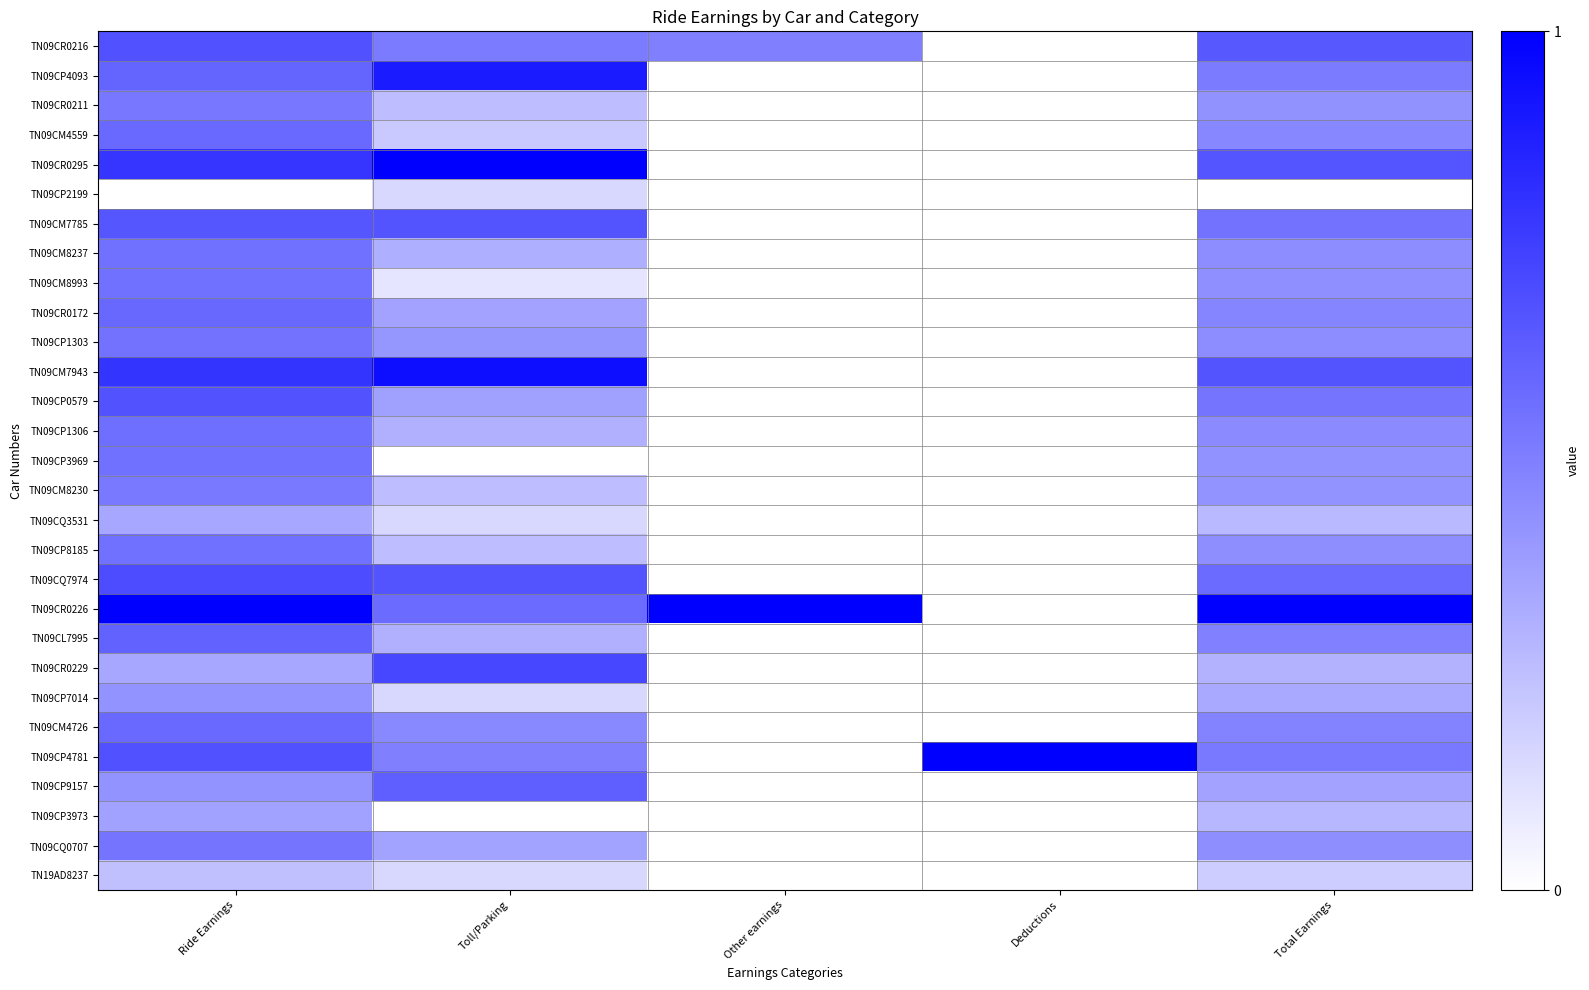

Reading right to left, what are all the values shown in this chart?

TN09CR0216: Total Earnings=0.7	Deductions=0.0	Other earnings=0.5	Toll/Parking=0.5	Ride Earnings=0.7
TN09CP4093: Total Earnings=0.5	Deductions=0.0	Other earnings=0.0	Toll/Parking=0.9	Ride Earnings=0.6
TN09CR0211: Total Earnings=0.4	Deductions=0.0	Other earnings=0.0	Toll/Parking=0.3	Ride Earnings=0.5
TN09CM4559: Total Earnings=0.5	Deductions=0.0	Other earnings=0.0	Toll/Parking=0.2	Ride Earnings=0.6
TN09CR0295: Total Earnings=0.7	Deductions=0.0	Other earnings=0.0	Toll/Parking=1.0	Ride Earnings=0.8
TN09CP2199: Total Earnings=0.0	Deductions=0.0	Other earnings=0.0	Toll/Parking=0.2	Ride Earnings=0.0
TN09CM7785: Total Earnings=0.5	Deductions=0.0	Other earnings=0.0	Toll/Parking=0.7	Ride Earnings=0.7
TN09CM8237: Total Earnings=0.4	Deductions=0.0	Other earnings=0.0	Toll/Parking=0.3	Ride Earnings=0.6
TN09CM8993: Total Earnings=0.4	Deductions=0.0	Other earnings=0.0	Toll/Parking=0.1	Ride Earnings=0.6
TN09CR0172: Total Earnings=0.5	Deductions=0.0	Other earnings=0.0	Toll/Parking=0.4	Ride Earnings=0.6
TN09CP1303: Total Earnings=0.4	Deductions=0.0	Other earnings=0.0	Toll/Parking=0.4	Ride Earnings=0.5
TN09CM7943: Total Earnings=0.7	Deductions=0.0	Other earnings=0.0	Toll/Parking=0.9	Ride Earnings=0.8
TN09CP0579: Total Earnings=0.5	Deductions=0.0	Other earnings=0.0	Toll/Parking=0.4	Ride Earnings=0.7
TN09CP1306: Total Earnings=0.5	Deductions=0.0	Other earnings=0.0	Toll/Parking=0.3	Ride Earnings=0.6
TN09CP3969: Total Earnings=0.4	Deductions=0.0	Other earnings=0.0	Toll/Parking=0.0	Ride Earnings=0.6
TN09CM8230: Total Earnings=0.4	Deductions=0.0	Other earnings=0.0	Toll/Parking=0.3	Ride Earnings=0.5
TN09CQ3531: Total Earnings=0.3	Deductions=0.0	Other earnings=0.0	Toll/Parking=0.2	Ride Earnings=0.3
TN09CP8185: Total Earnings=0.4	Deductions=0.0	Other earnings=0.0	Toll/Parking=0.3	Ride Earnings=0.6
TN09CQ7974: Total Earnings=0.6	Deductions=0.0	Other earnings=0.0	Toll/Parking=0.7	Ride Earnings=0.7
TN09CR0226: Total Earnings=1.0	Deductions=0.0	Other earnings=1.0	Toll/Parking=0.6	Ride Earnings=1.0
TN09CL7995: Total Earnings=0.5	Deductions=0.0	Other earnings=0.0	Toll/Parking=0.3	Ride Earnings=0.6
TN09CR0229: Total Earnings=0.3	Deductions=0.0	Other earnings=0.0	Toll/Parking=0.7	Ride Earnings=0.3
TN09CP7014: Total Earnings=0.3	Deductions=0.0	Other earnings=0.0	Toll/Parking=0.2	Ride Earnings=0.4
TN09CM4726: Total Earnings=0.5	Deductions=0.0	Other earnings=0.0	Toll/Parking=0.5	Ride Earnings=0.6
TN09CP4781: Total Earnings=0.5	Deductions=1.0	Other earnings=0.0	Toll/Parking=0.5	Ride Earnings=0.7
TN09CP9157: Total Earnings=0.4	Deductions=0.0	Other earnings=0.0	Toll/Parking=0.6	Ride Earnings=0.4
TN09CP3973: Total Earnings=0.3	Deductions=0.0	Other earnings=0.0	Toll/Parking=0.0	Ride Earnings=0.4
TN09CQ0707: Total Earnings=0.4	Deductions=0.0	Other earnings=0.0	Toll/Parking=0.4	Ride Earnings=0.5
TN19AD8237: Total Earnings=0.2	Deductions=0.0	Other earnings=0.0	Toll/Parking=0.2	Ride Earnings=0.2